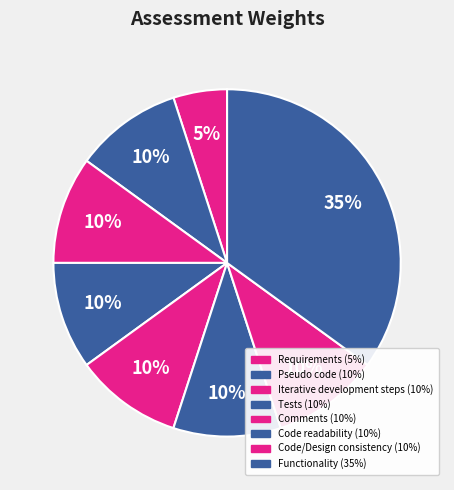

Is there a majority slice in this chart?

No